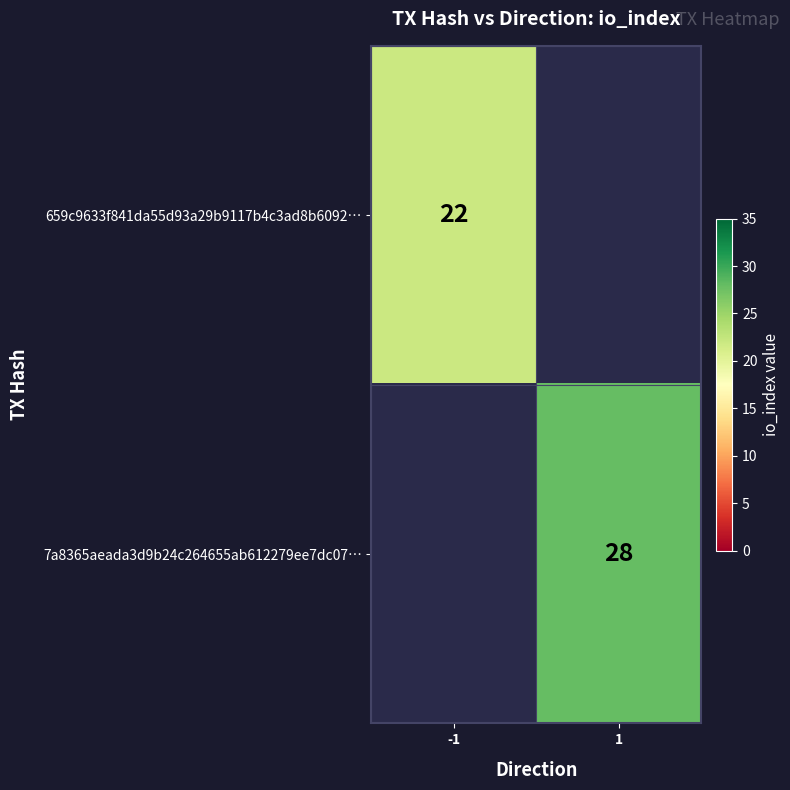

The 7a8365aeada3d9b24c264655ab612279ee7dc07… series shows 28 at 1. True or false?

True